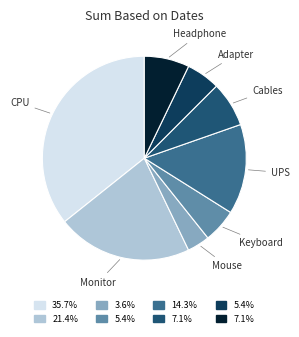

Is the sum of Mouse and Adapter greater than half?

No